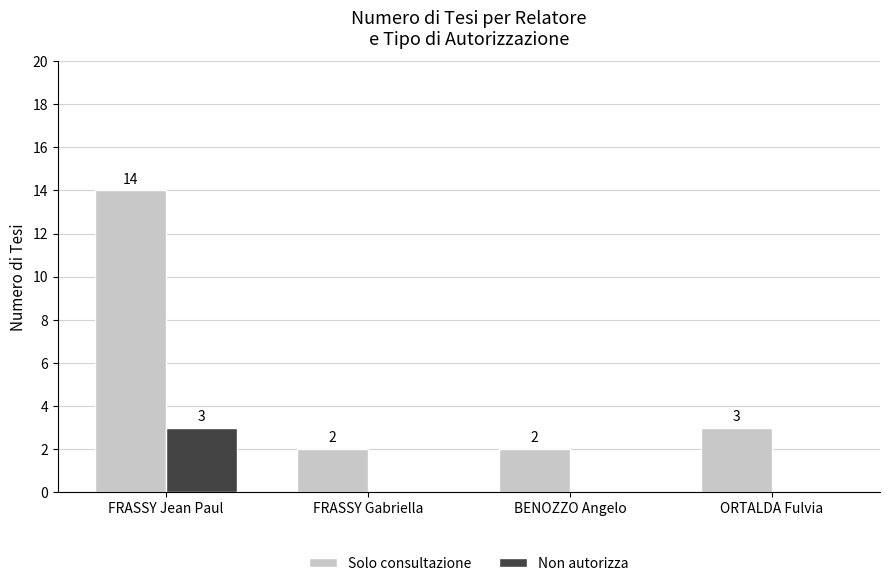

Reading left to right, list all the values displayed in this chart.

Solo consultazione: FRASSY Jean Paul=14	FRASSY Gabriella=2	BENOZZO Angelo=2	ORTALDA Fulvia=3
Non autorizza: FRASSY Jean Paul=3	FRASSY Gabriella=0	BENOZZO Angelo=0	ORTALDA Fulvia=0